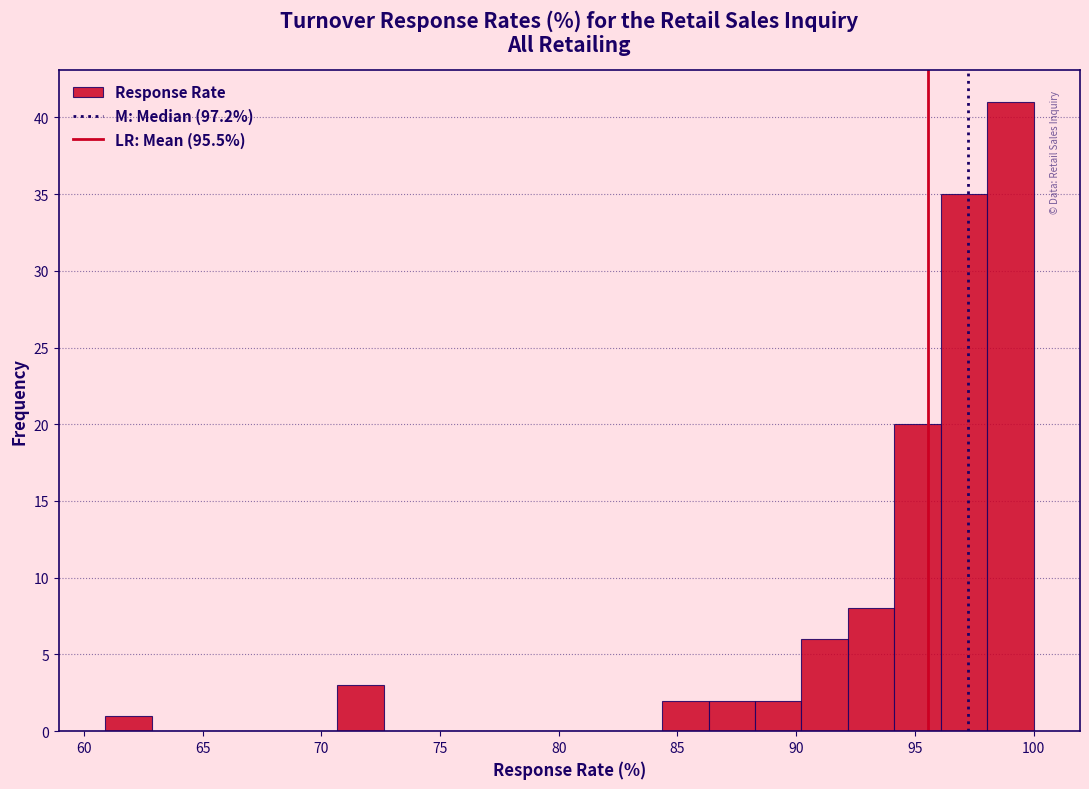

Read against the x-axis, roughly where is the centre of the tallest bar?

99.0